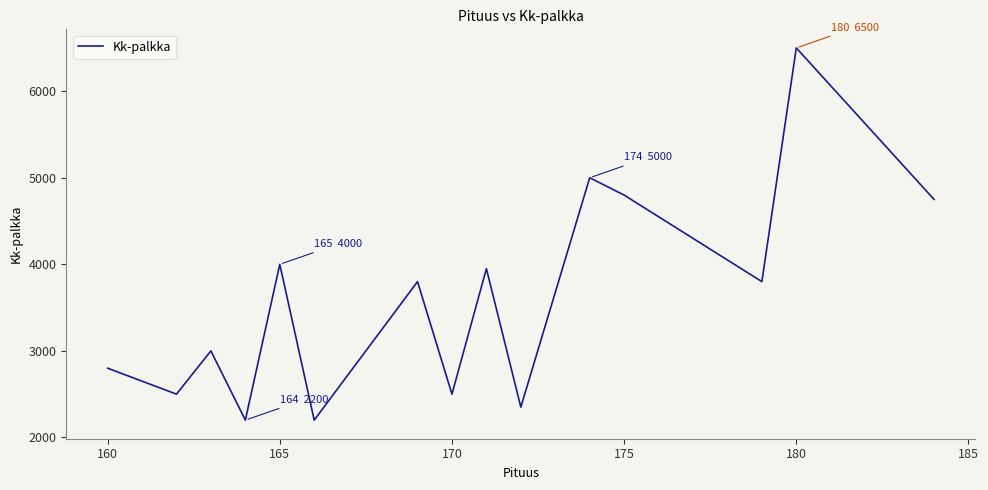

What is the difference between the maximum and minimum values?

4300